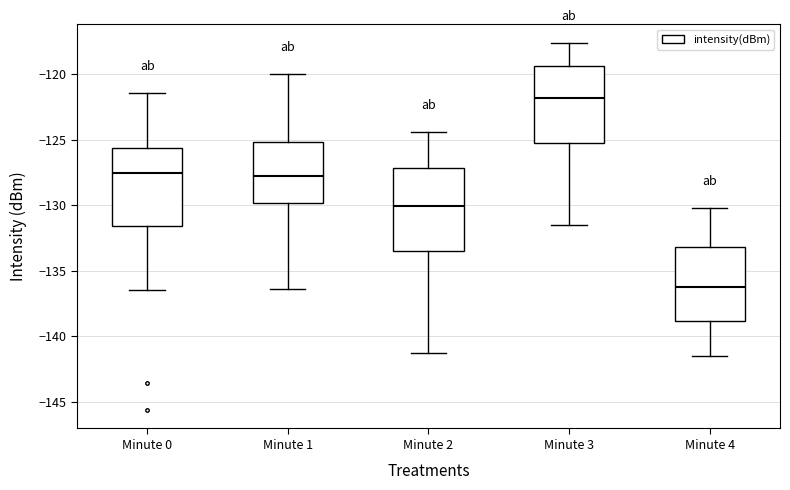

Which box has the lowest median line?

Minute 4